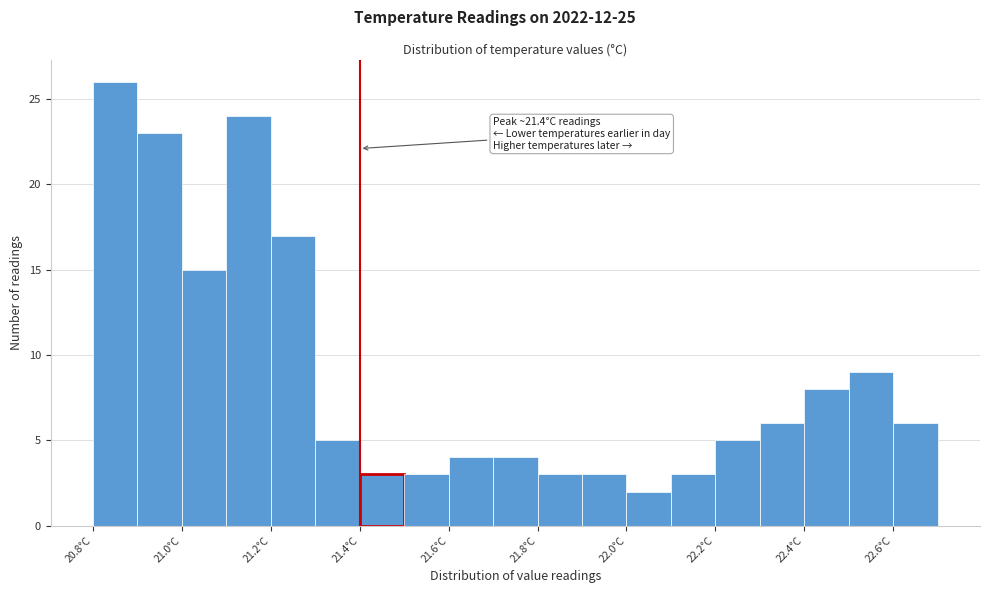

Over which range of the x-axis is the bar tallest?

20.8 to 20.9